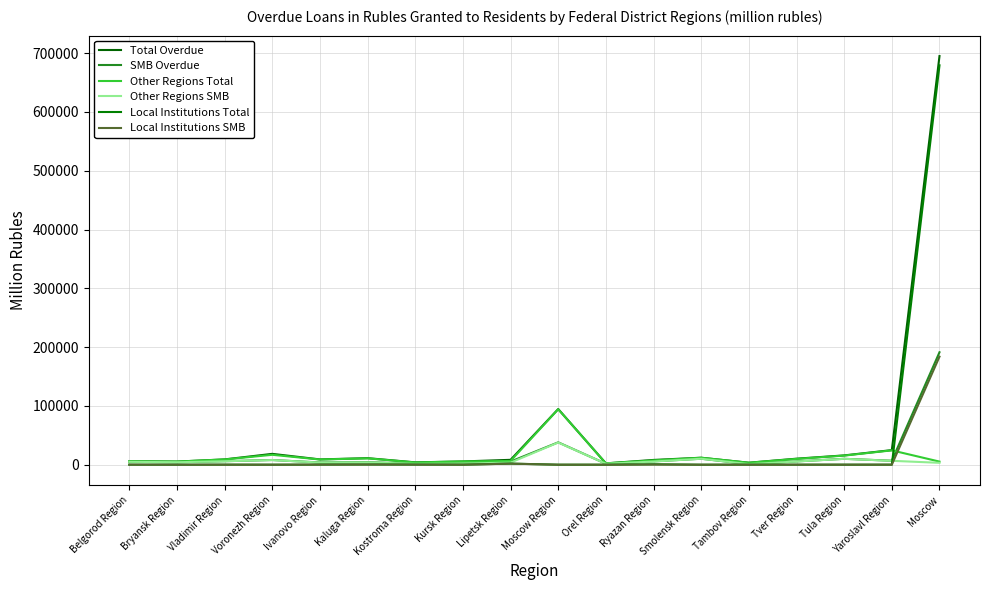

How many lines are shown in the chart?

6